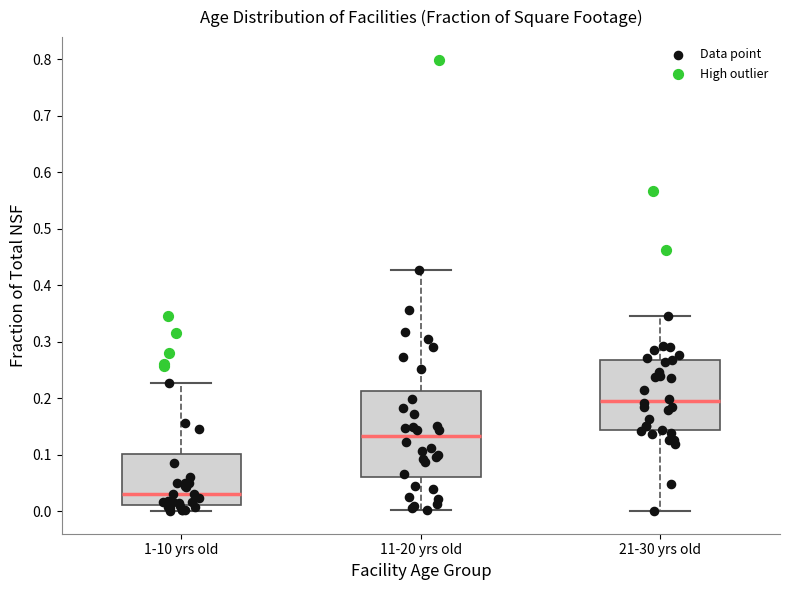

Reading left to right, transcribe this box plot: for each box, give where its median line is, the range the box spans, and where its two whiskers end, as read against the y-axis. The values are not printed on the chart, so give them approximately, as read against the axis.

1-10 yrs old: median 0.03, box 0.01 to 0.10, whiskers 0.00 to 0.23
11-20 yrs old: median 0.13, box 0.06 to 0.21, whiskers 0.00 to 0.43
21-30 yrs old: median 0.20, box 0.14 to 0.27, whiskers 0.00 to 0.35